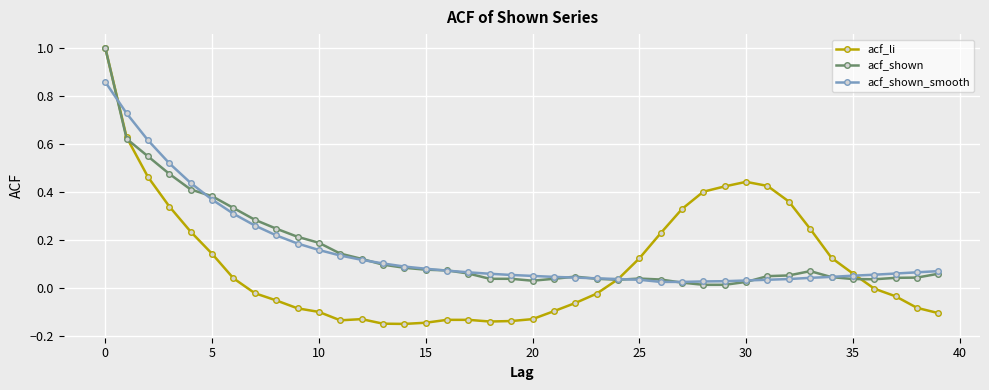

Does the chart have visible grid lines?

Yes